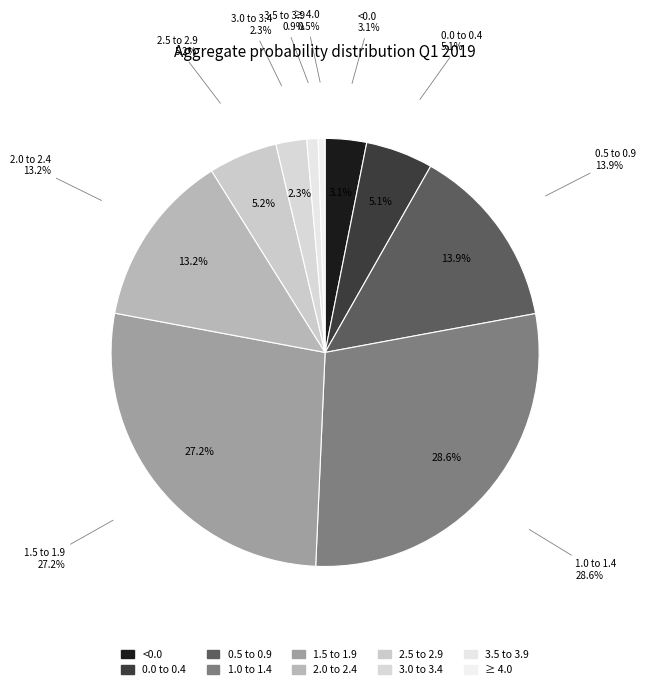

Does 0.0 to 0.4 represent more than half of the total?

No